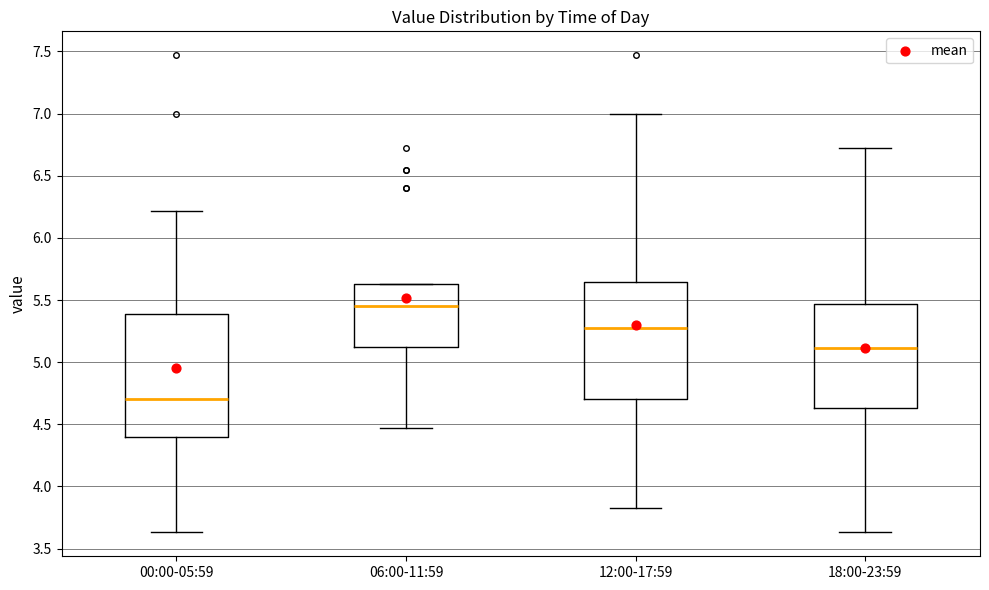

Where does the lower whisker of the box for 06:00-11:59 end on the y-axis? The values are not printed on the chart, so give them approximately, as read against the axis.

4.45